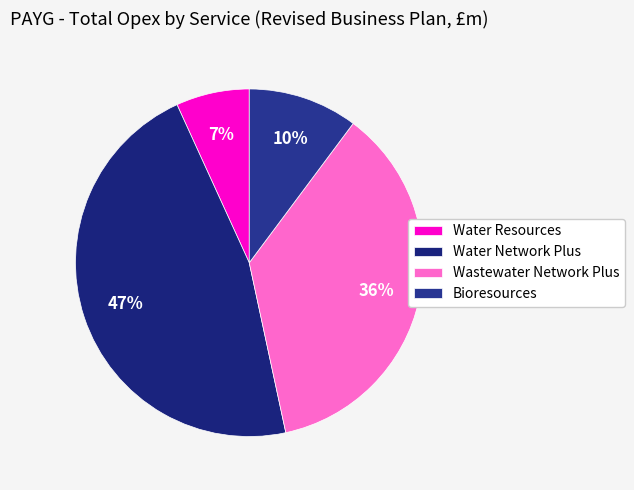

Approximately how many times larger is the value at Water Network Plus compared to Wastewater Network Plus?

1.3